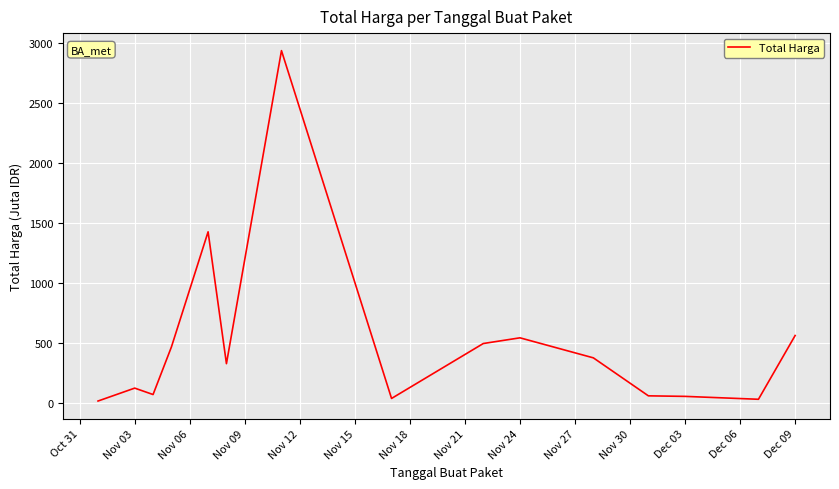

What is the difference between the maximum and minimum values?

2926.2